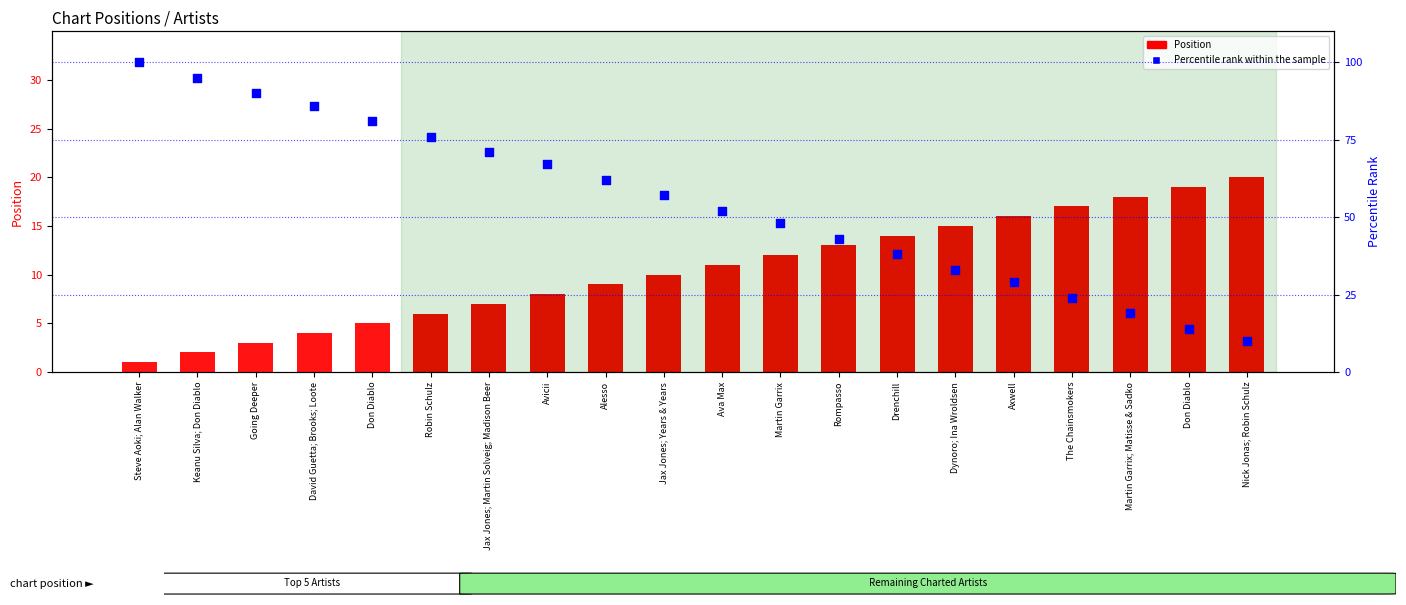

Is the value of Position at Nick Jonas; Robin Schulz greater than the value of Percentile rank within the sample at Going Deeper?

No